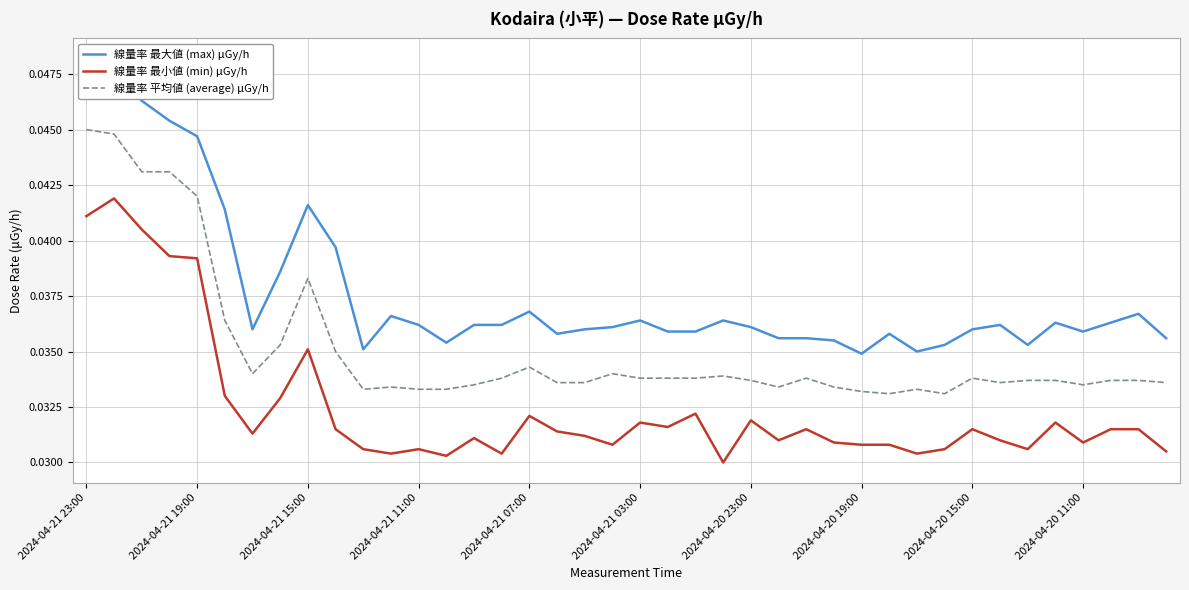

How many data points does each series have?

40